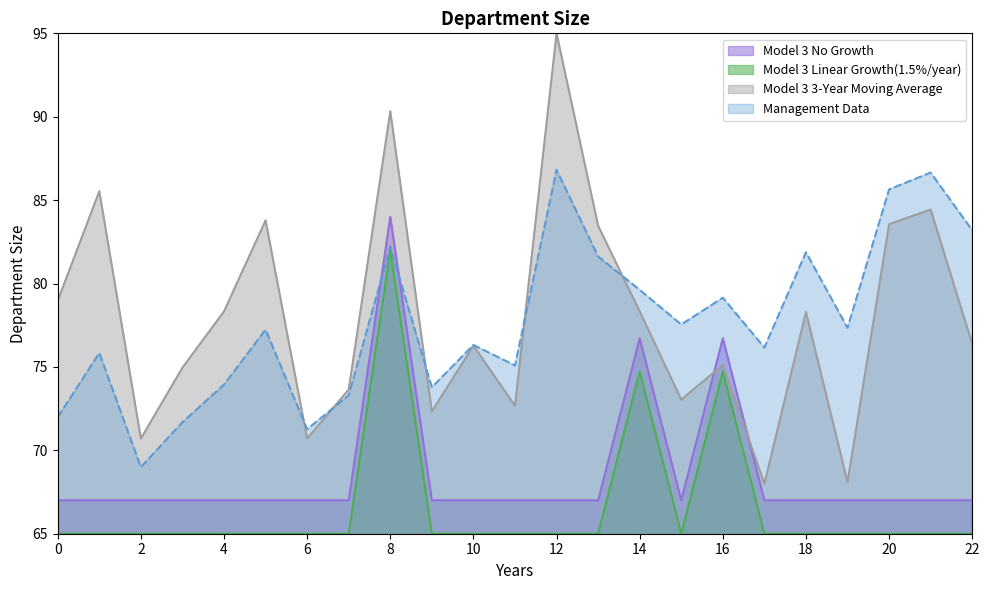

What is the minimum value shown in the chart?

65.0